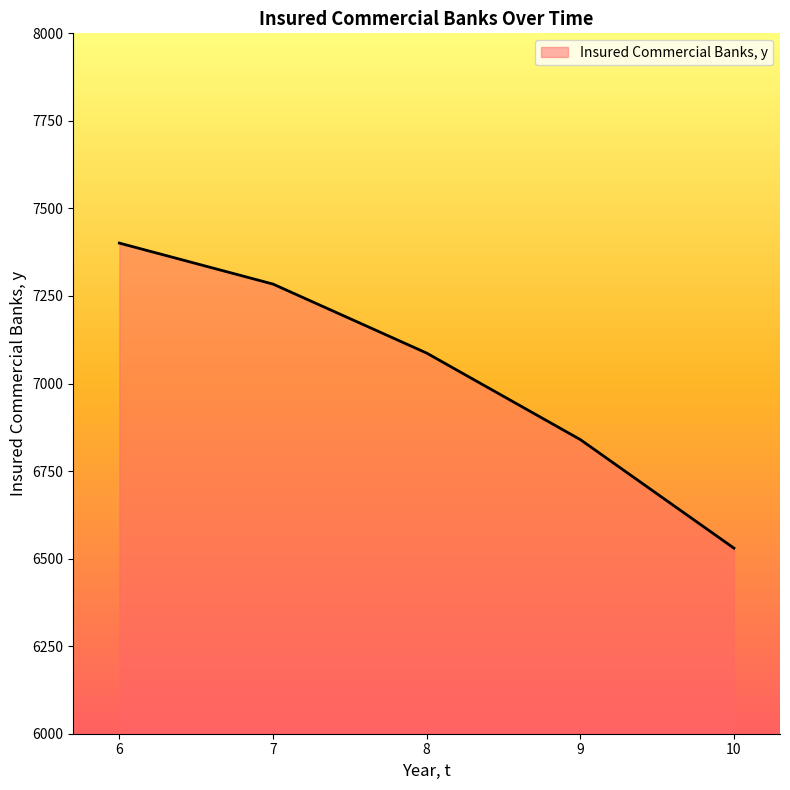

Reading left to right, what are all the values shown in this chart?

7401	7284	7087	6840	6530